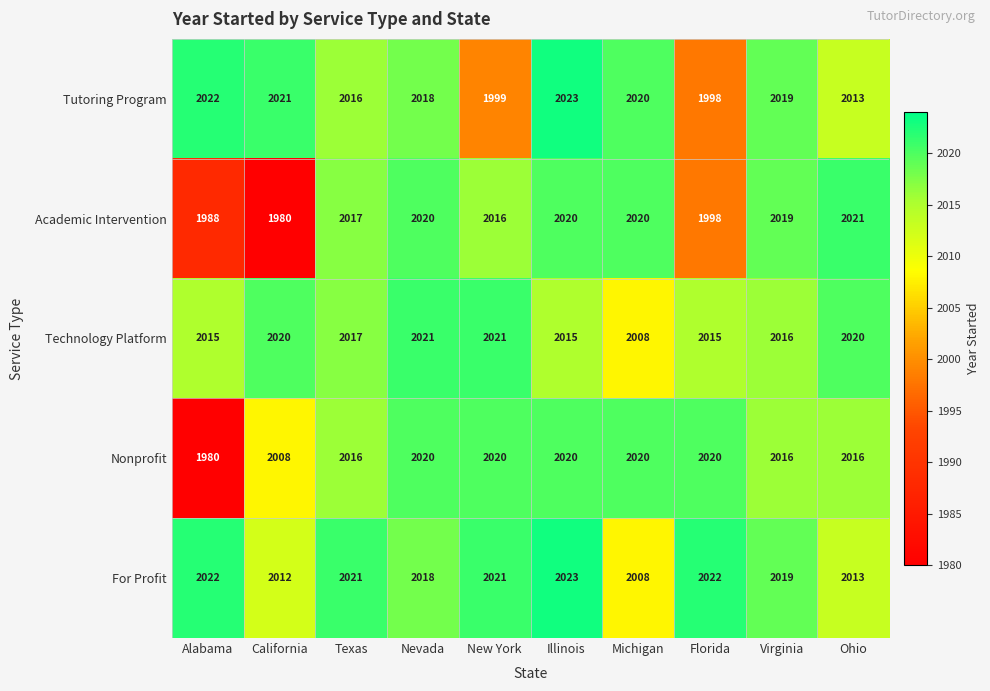

What is the approximate value of Technology Platform at California, to the nearest 10?

2020